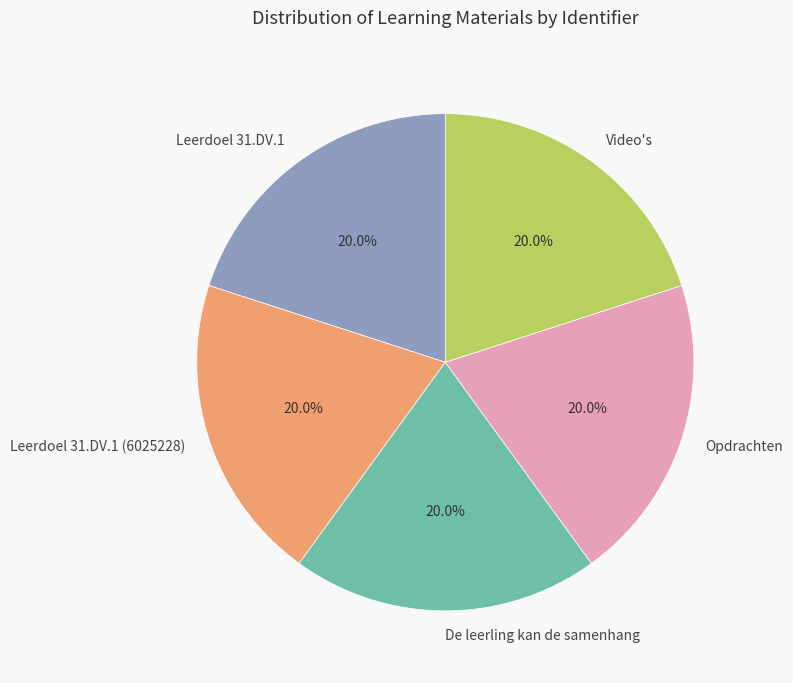

To the nearest percent, what percentage of the pie is De leerling kan de samenhang?

20%